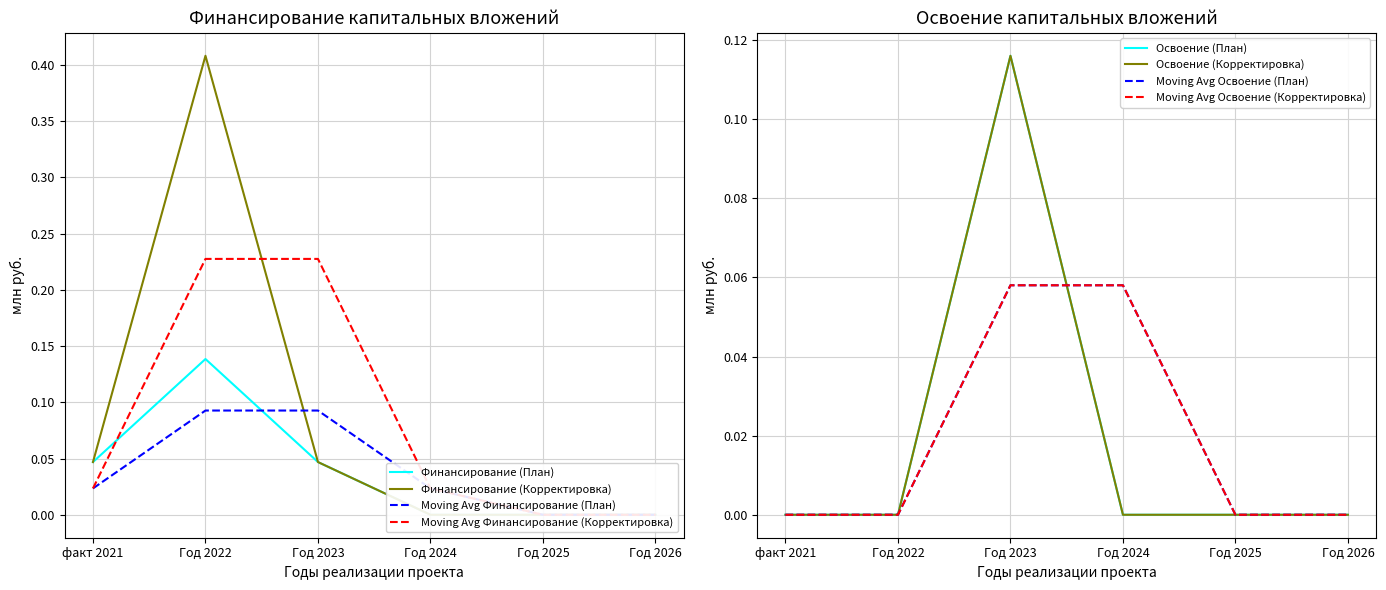

The value of Освоение (План) at факт 2021 is 0.1. True or false?

False